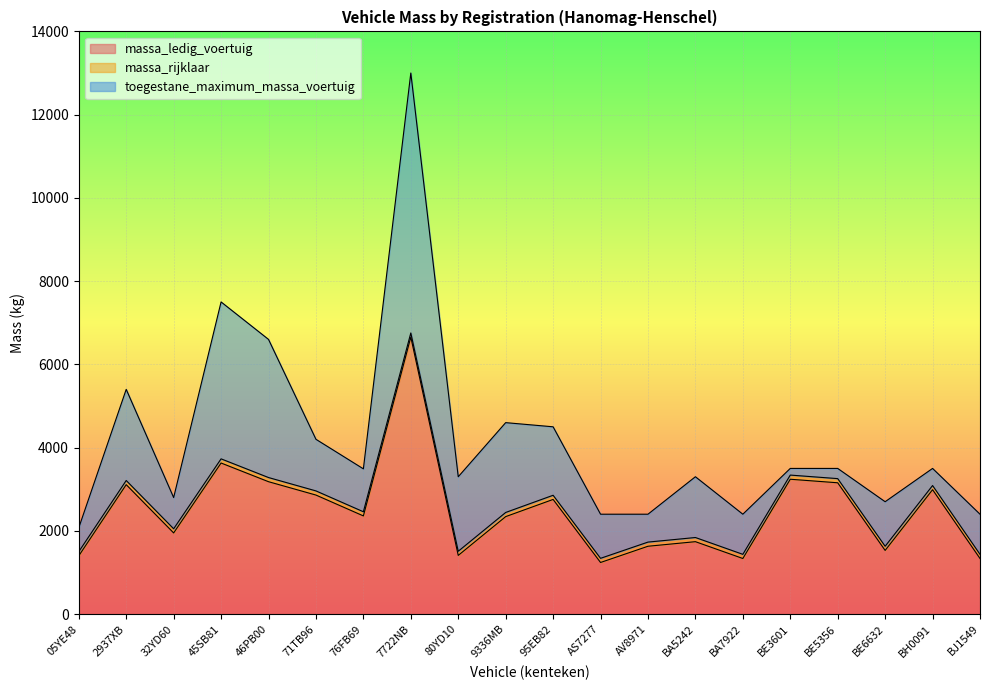

Which series has the largest range (max minus min)?

toegestane_maximum_massa_voertuig